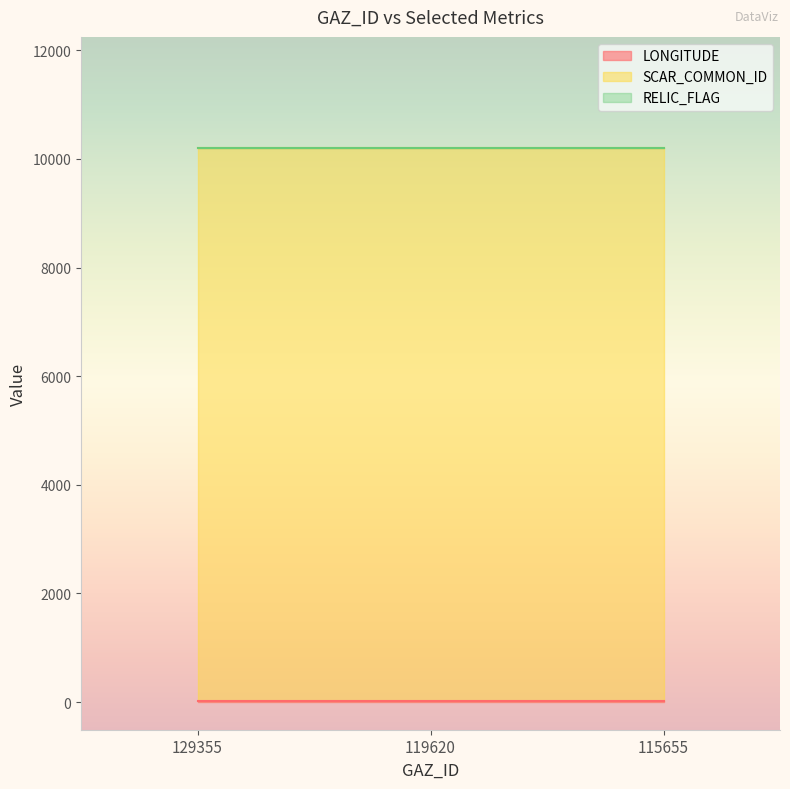

What is the average value of the LONGITUDE series?

12.2